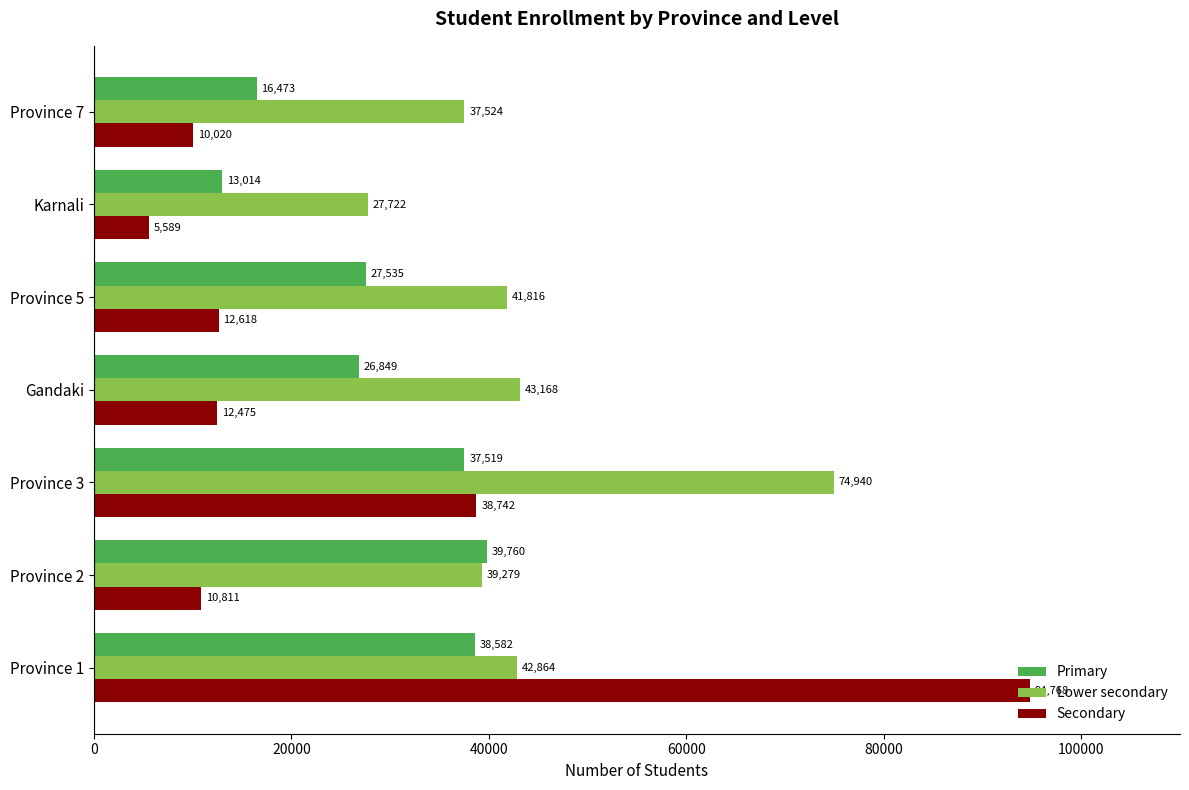

At which category is the sum across all series the highest?

Province 1